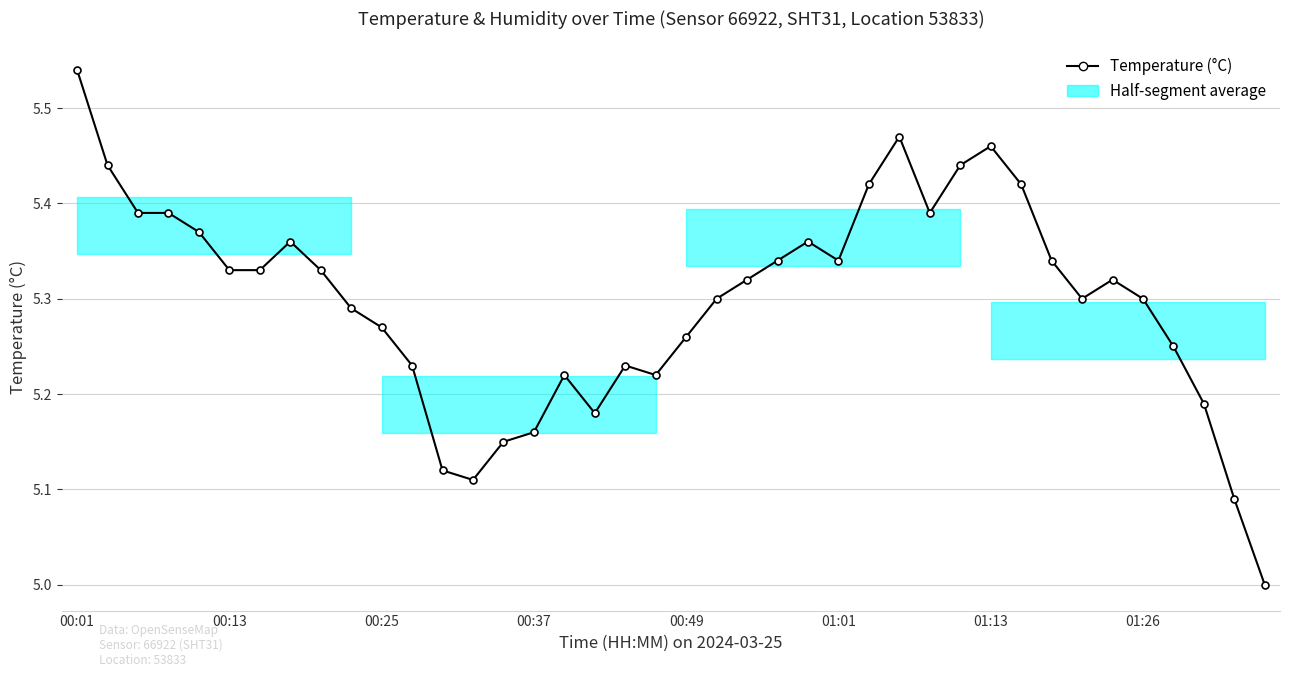

What is the difference between the maximum and minimum values?

0.5